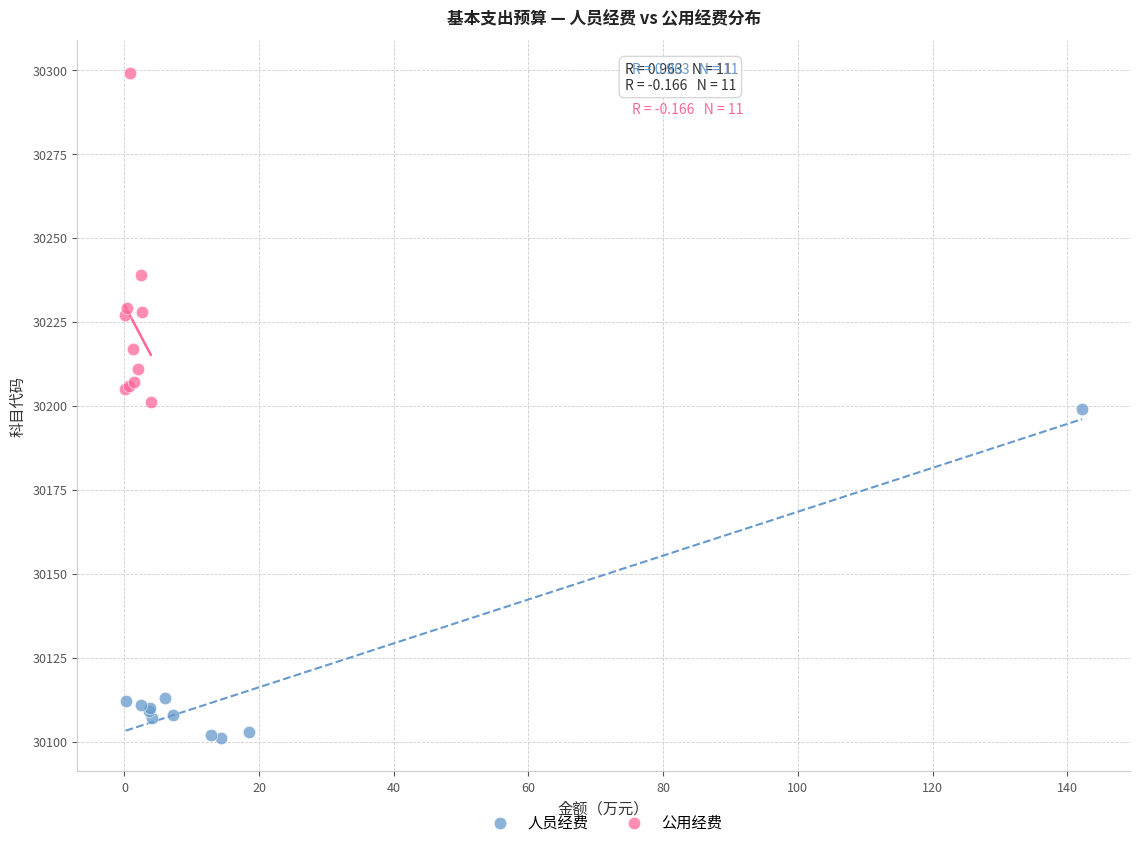

Which series contains the lowest Y value?

人员经费